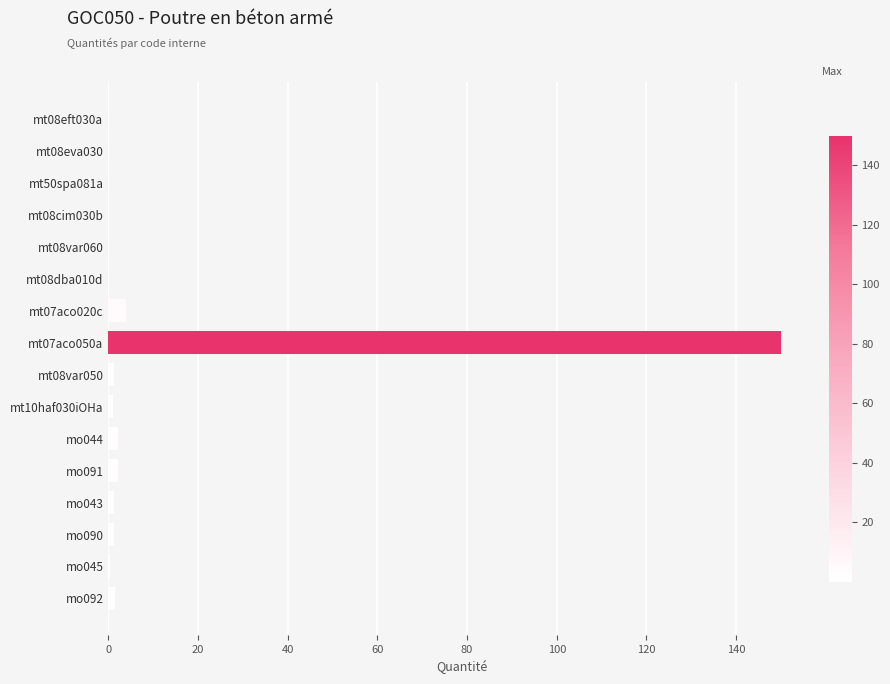

How many categories are shown in the chart?

16